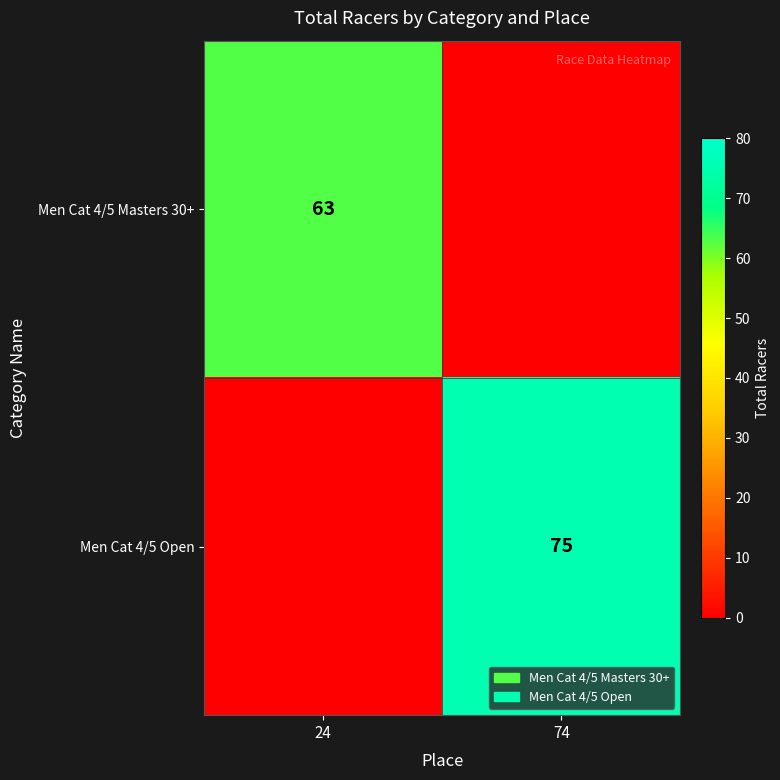

What is the difference between the highest and lowest values at 74?

75